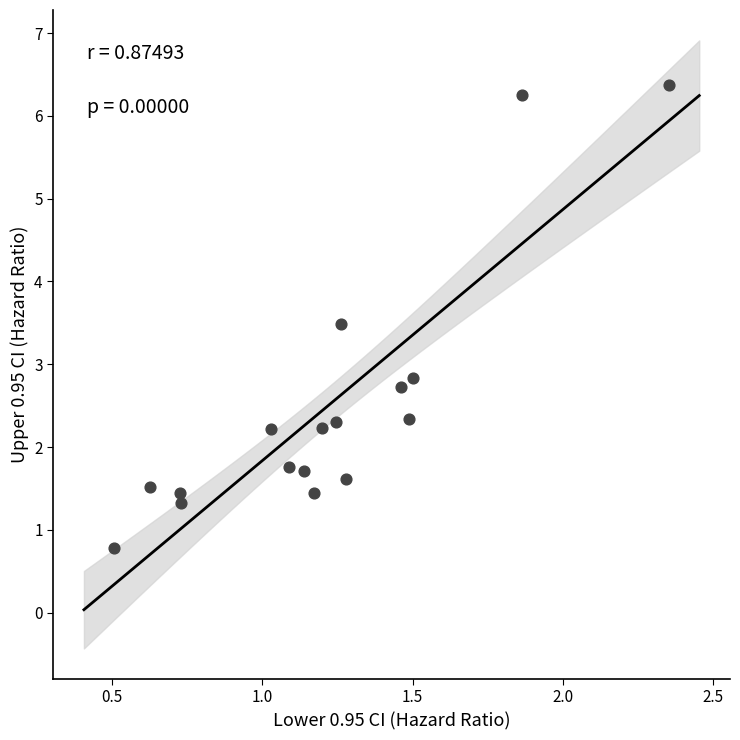

What is the range of X values (max minus min)?

1.8